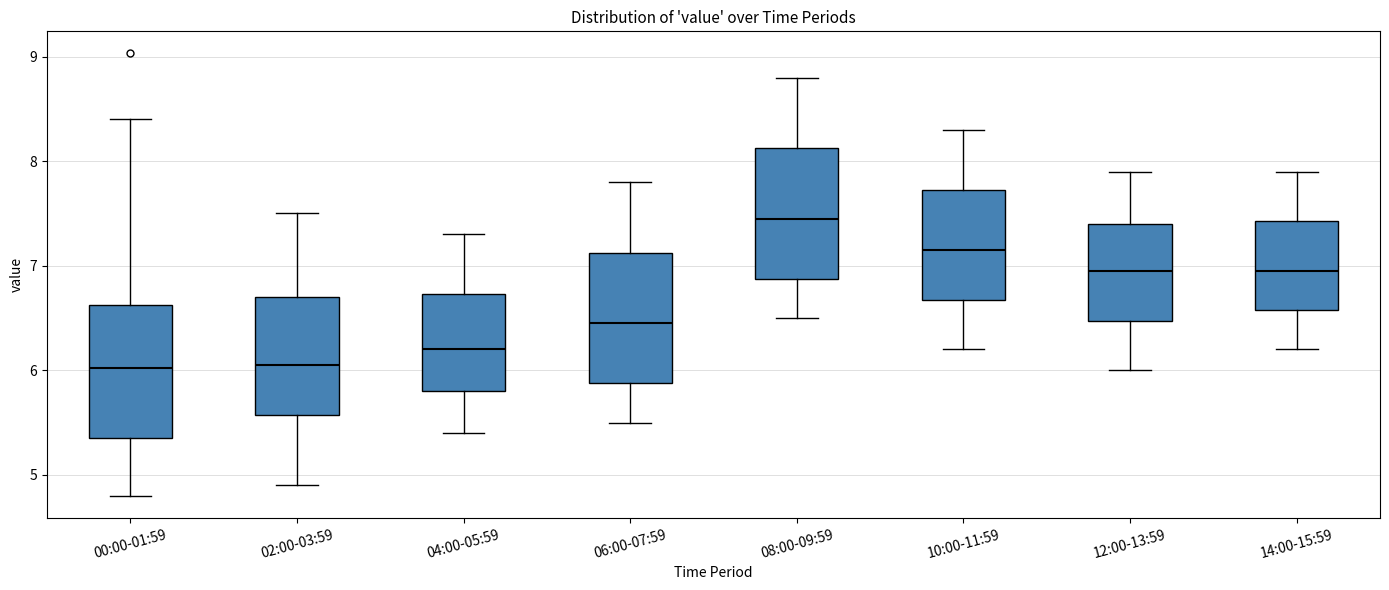

Reading left to right, transcribe this box plot: for each box, give where its median line is, the range the box spans, and where its two whiskers end, as read against the y-axis. The values are not printed on the chart, so give them approximately, as read against the axis.

00:00-01:59: median 6.0, box 5.4 to 6.6, whiskers 4.8 to 8.4
02:00-03:59: median 6.1, box 5.6 to 6.7, whiskers 4.9 to 7.5
04:00-05:59: median 6.2, box 5.8 to 6.7, whiskers 5.4 to 7.3
06:00-07:59: median 6.5, box 5.9 to 7.1, whiskers 5.5 to 7.8
08:00-09:59: median 7.5, box 6.9 to 8.1, whiskers 6.5 to 8.8
10:00-11:59: median 7.2, box 6.7 to 7.7, whiskers 6.2 to 8.3
12:00-13:59: median 7.0, box 6.5 to 7.4, whiskers 6.0 to 7.9
14:00-15:59: median 7.0, box 6.6 to 7.4, whiskers 6.2 to 7.9